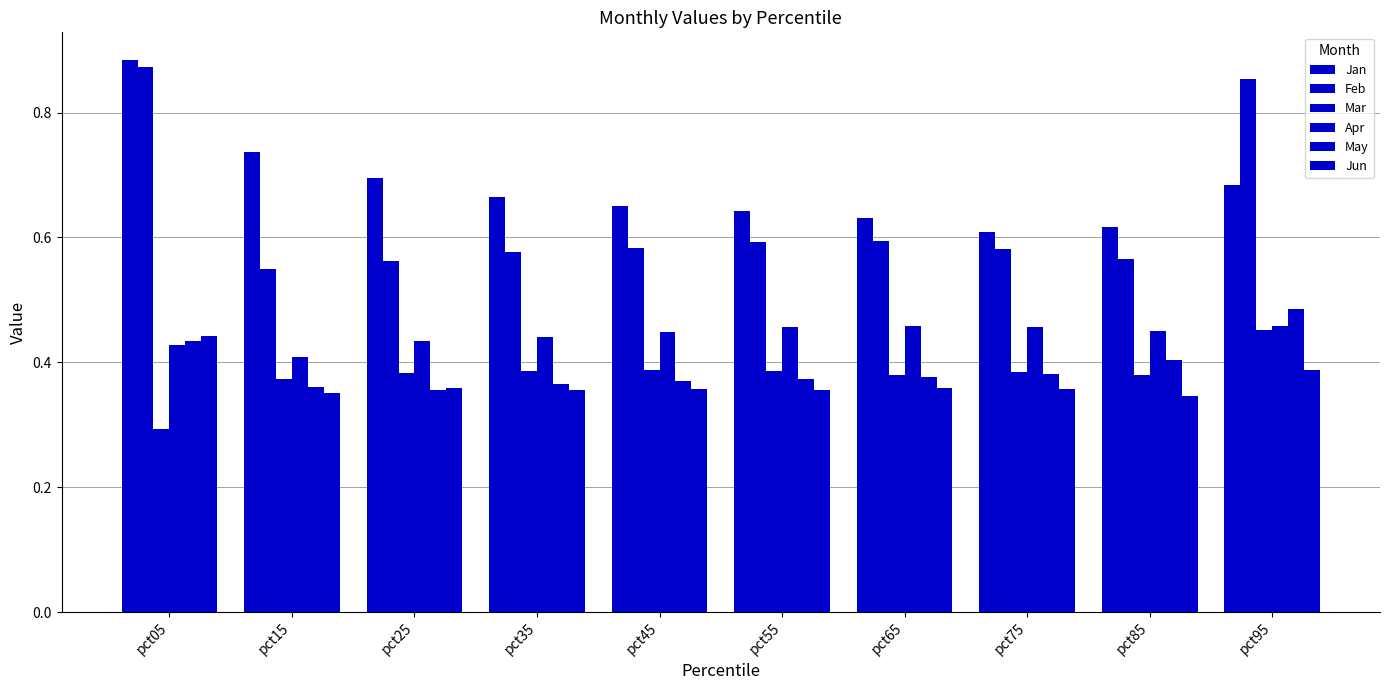

Which series has the largest total across all categories?

Jan